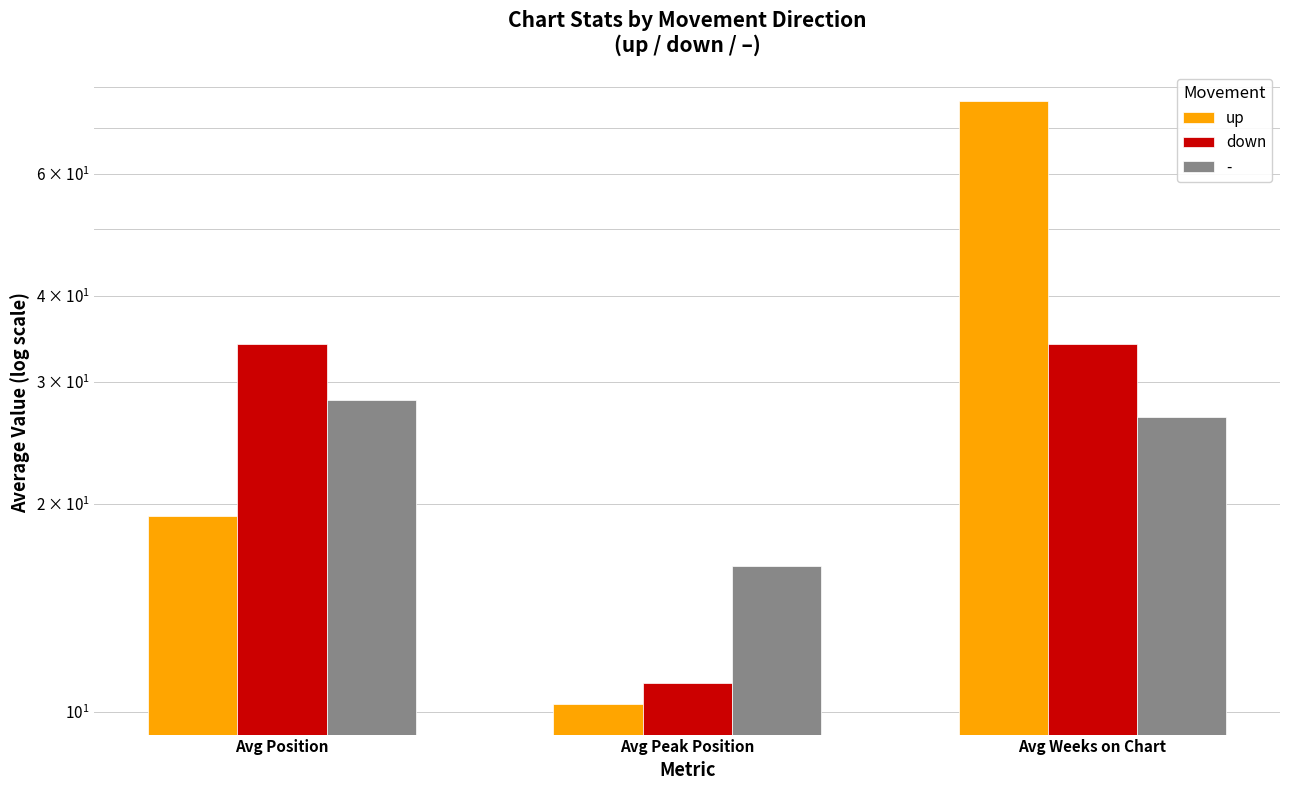

Where is up nearest to the value 43?

Avg Position